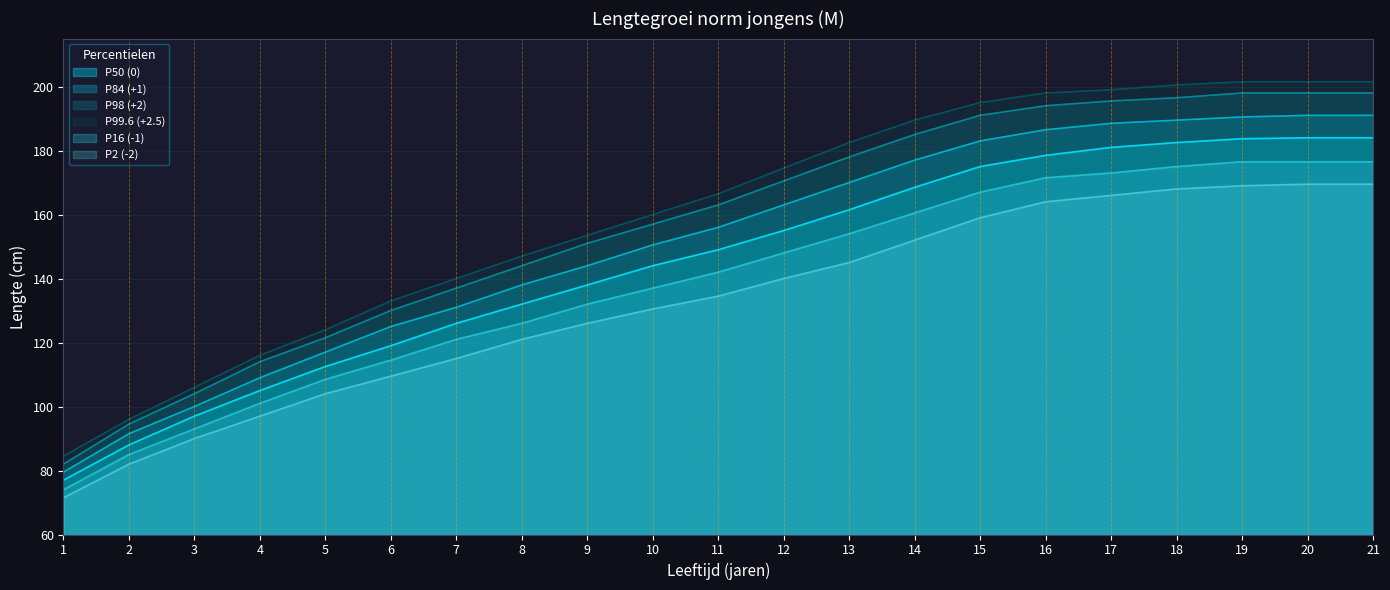

Does the chart display data point markers on the line(s)?

No